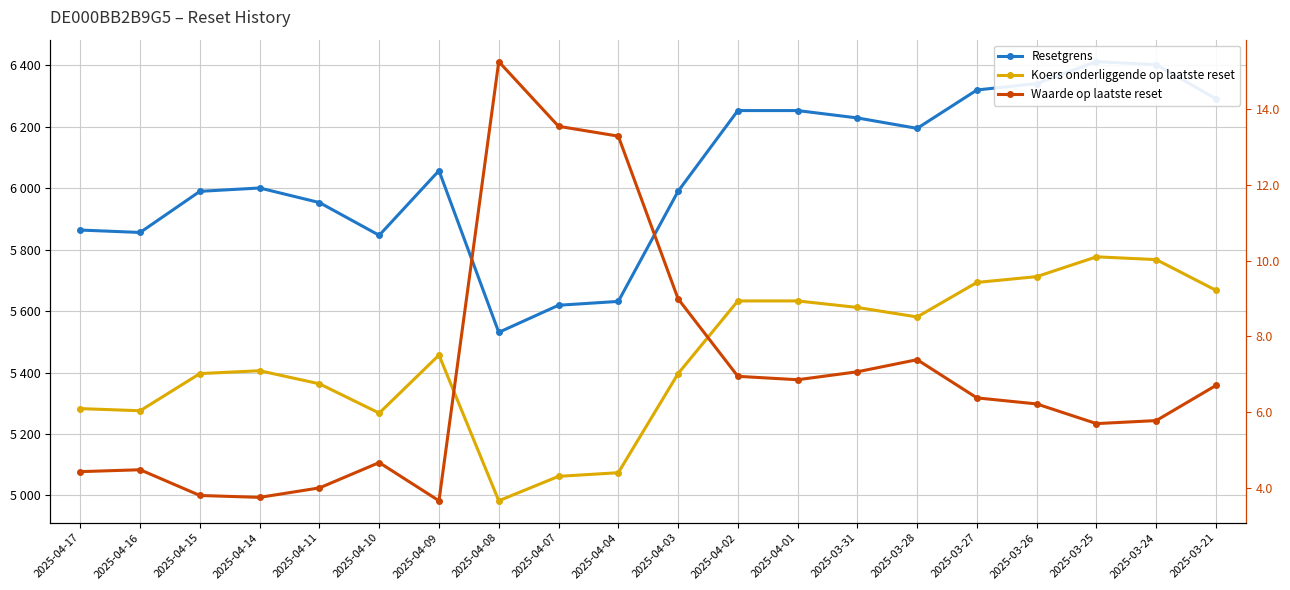

True or false: Koers onderliggende op laatste reset has more than 0 interior local peaks.

True